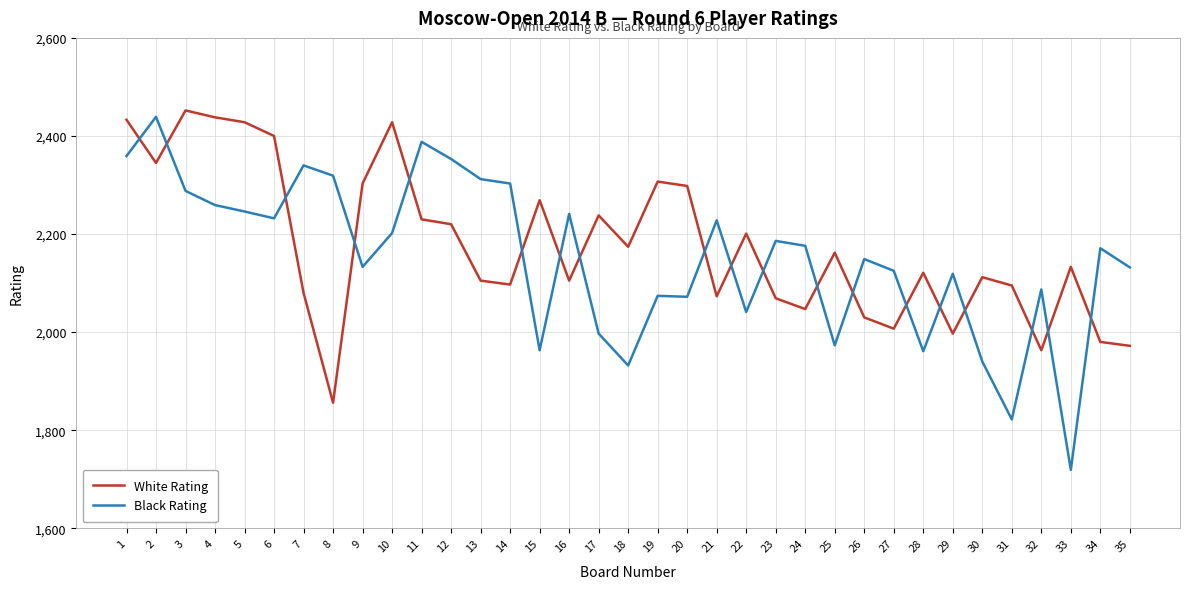

True or false: White Rating has a value of 2080 at 7.

True